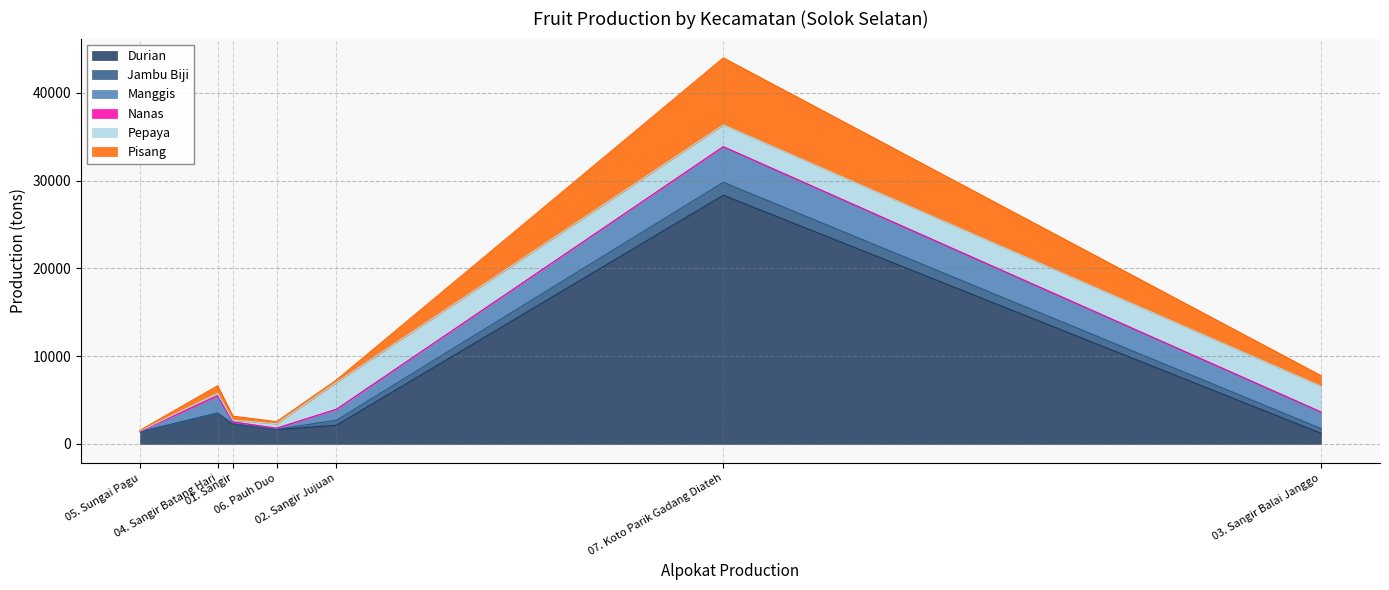

What is the highest value of the Durian series?

28340.0